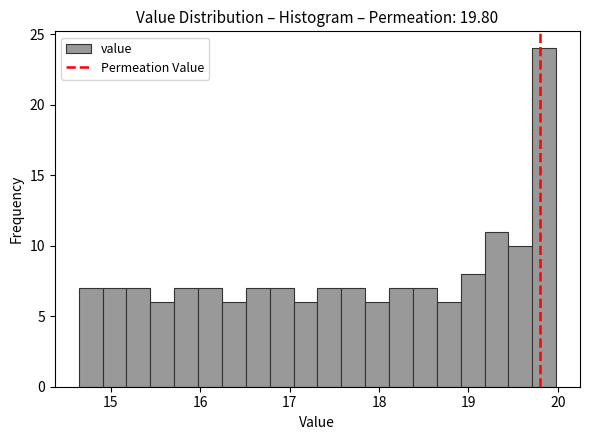

Around what value on the x-axis is the tallest bar? Give the approximate position of its centre, as read against the axis.

19.8